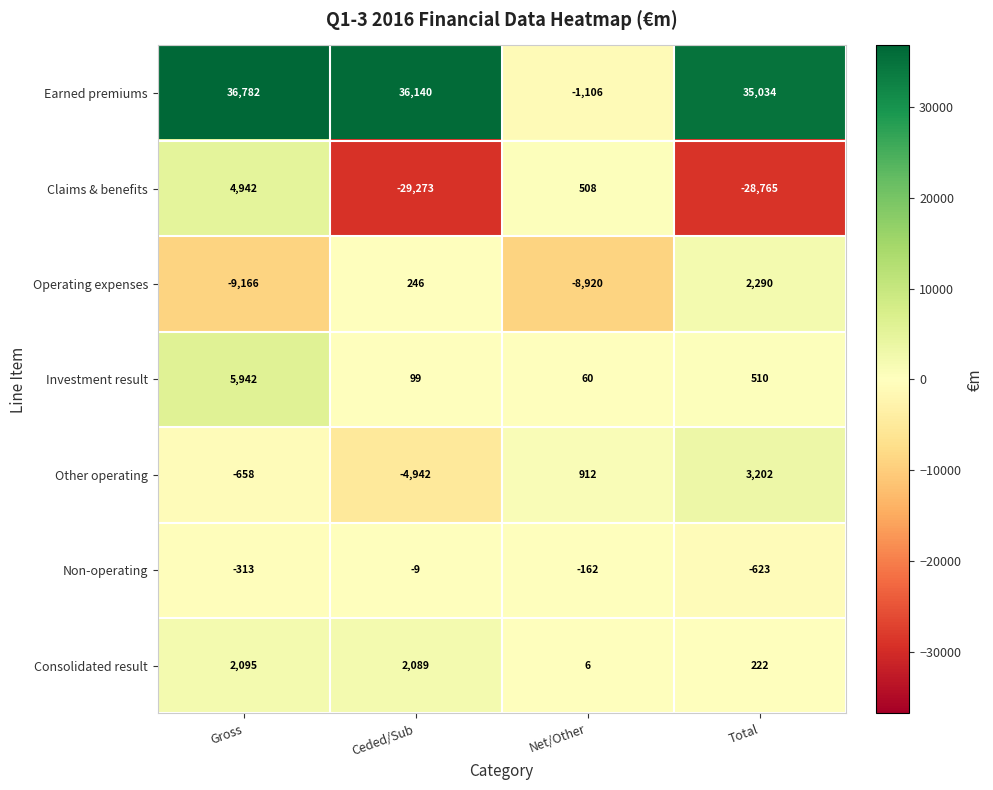

Rank the series by their maximum value, from lowest to highest.

Non-operating, Consolidated result, Operating expenses, Other operating, Claims & benefits, Investment result, Earned premiums